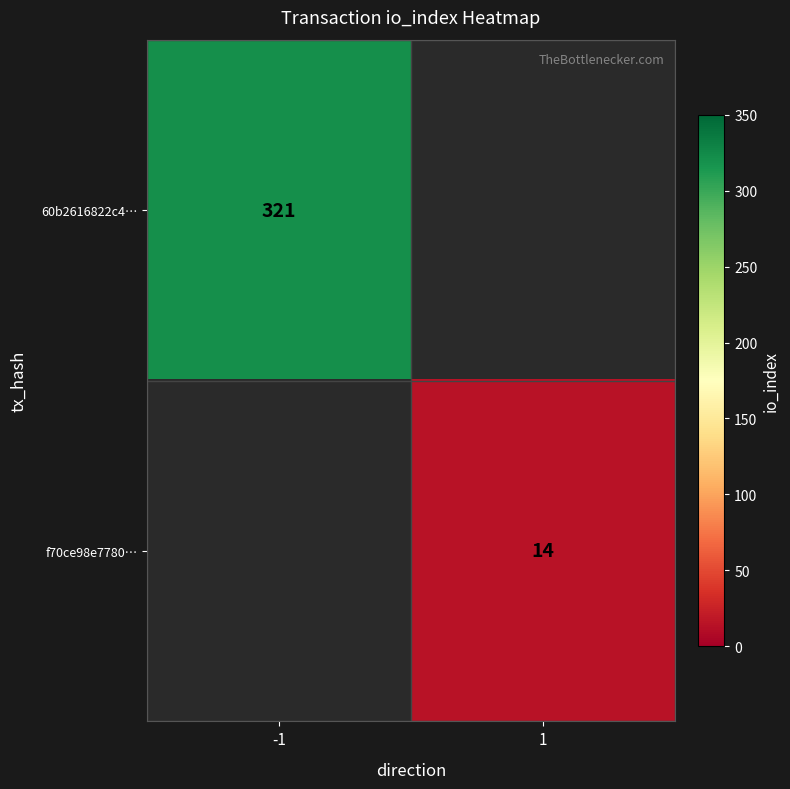

Which label corresponds to the largest value in the chart?

-1